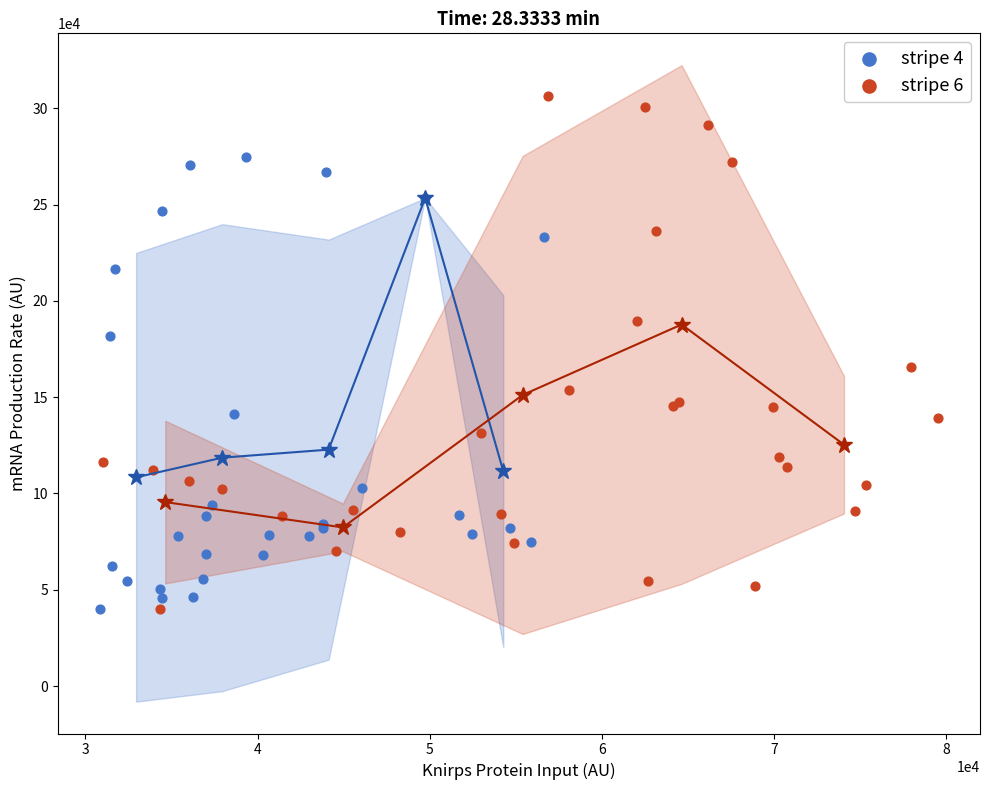

Which series has the largest Y range (max minus min)?

stripe 6